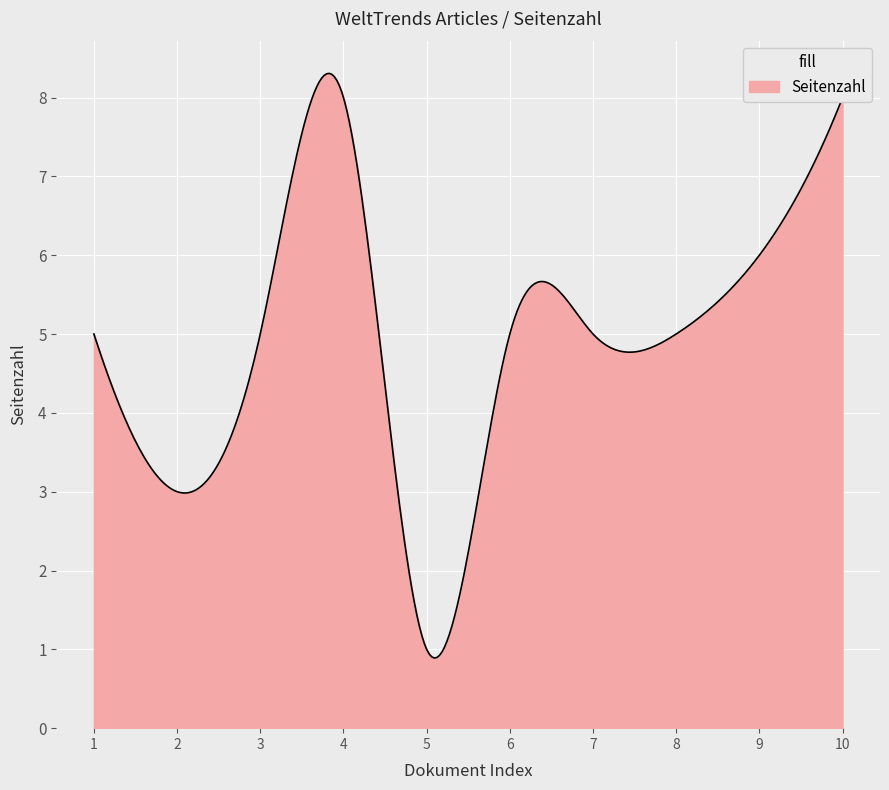

What is the difference between the maximum and minimum values?

7.4